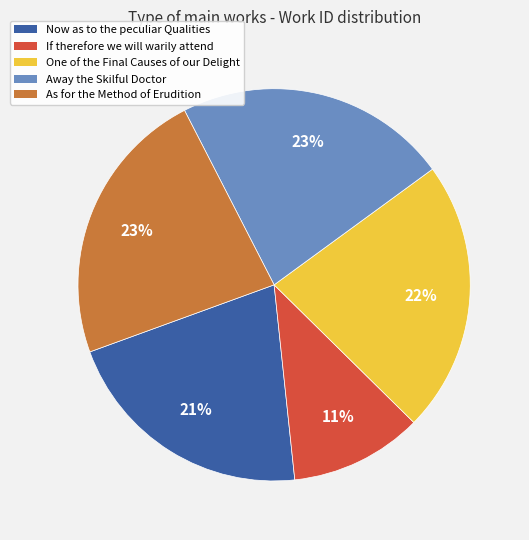

Do If therefore we will warily attend and As for the Method of Erudition together represent more than half of the pie?

No